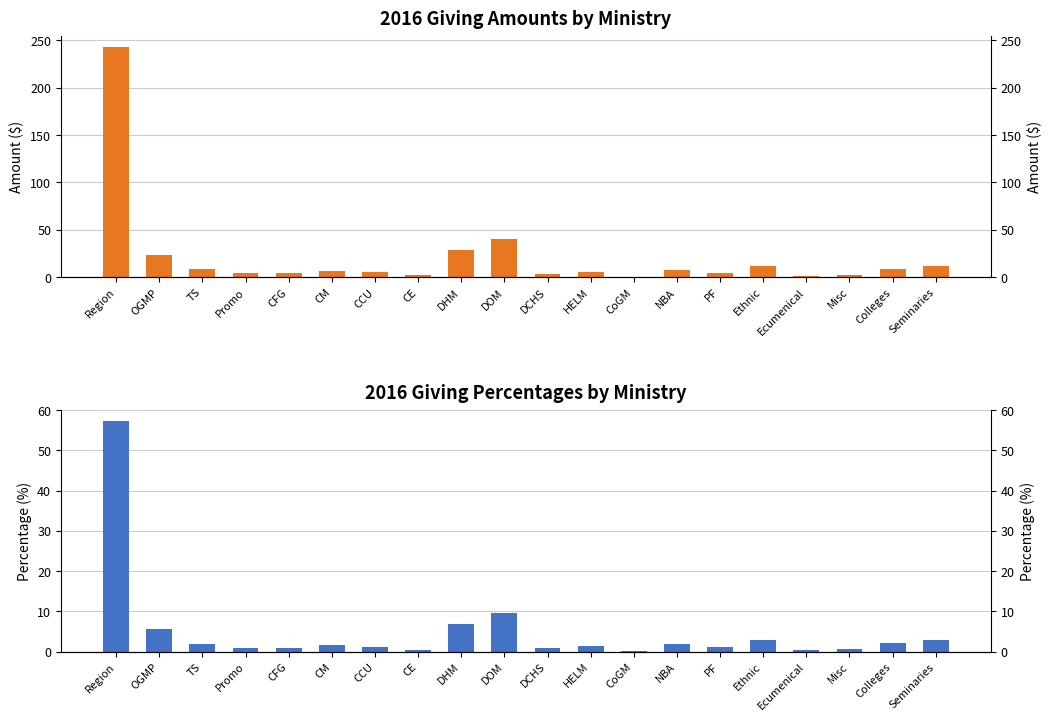

What is the greatest value displayed?

243.0